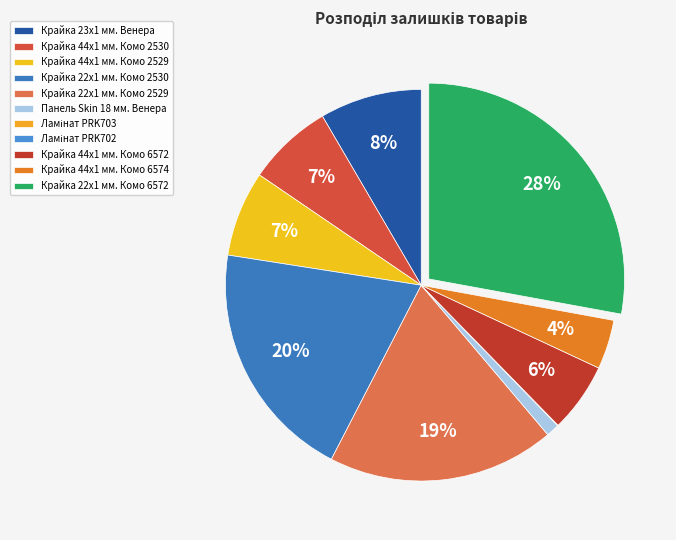

How many segments does this pie chart have?

11